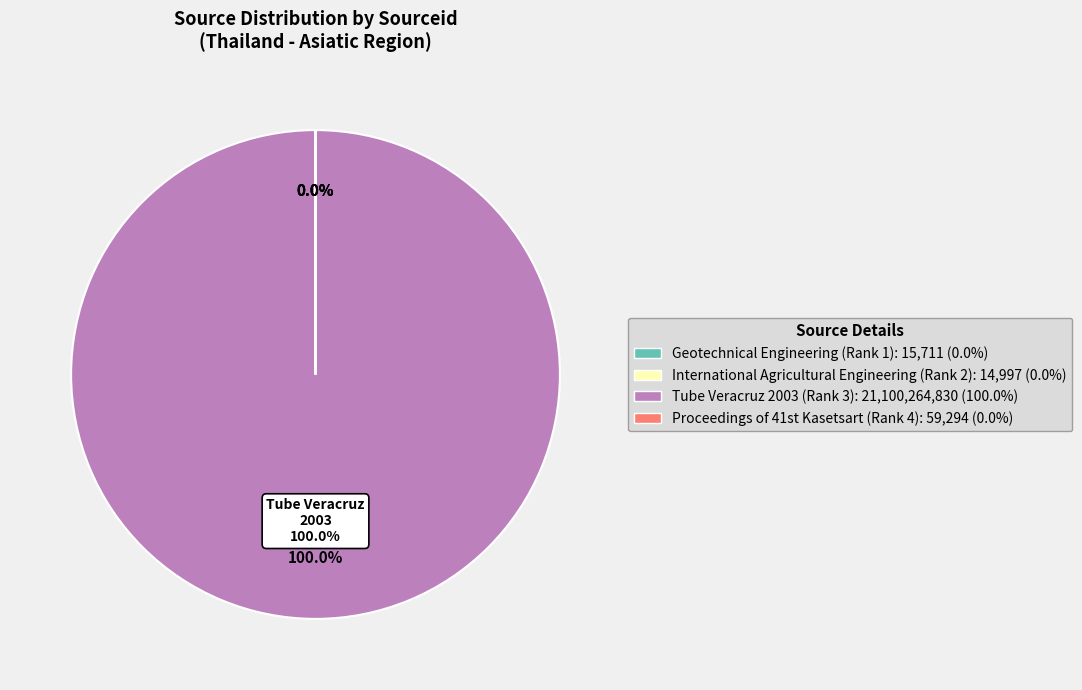

True or false: Geotechnical Engineering (Rank 1) accounts for 0% of the total.

True